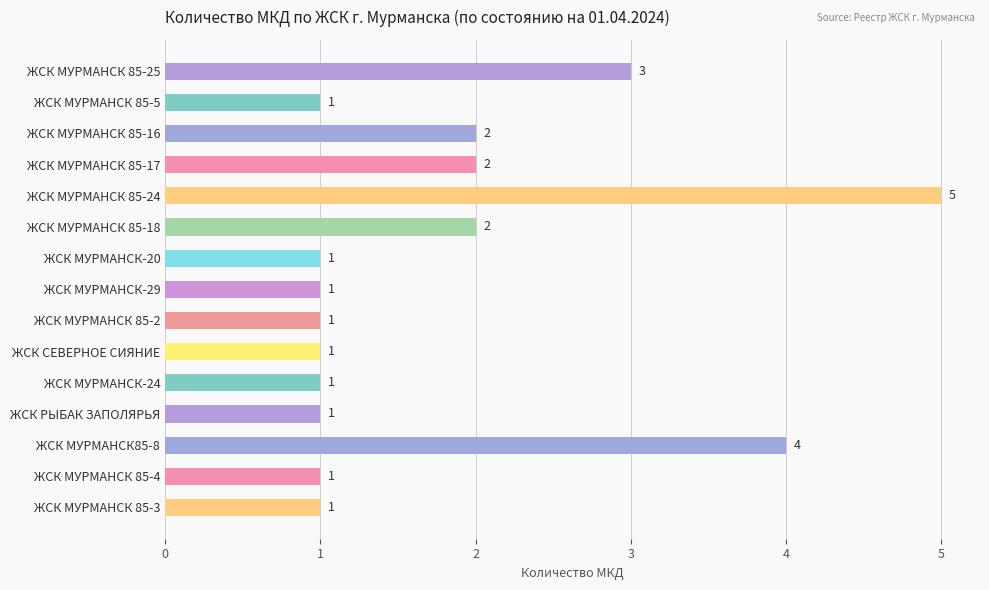

What position from the top is ЖСК МУРМАНСК 85-17?

4